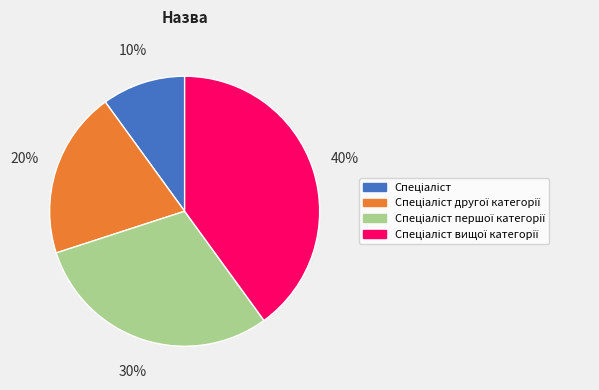

How many slices are in this pie chart?

4